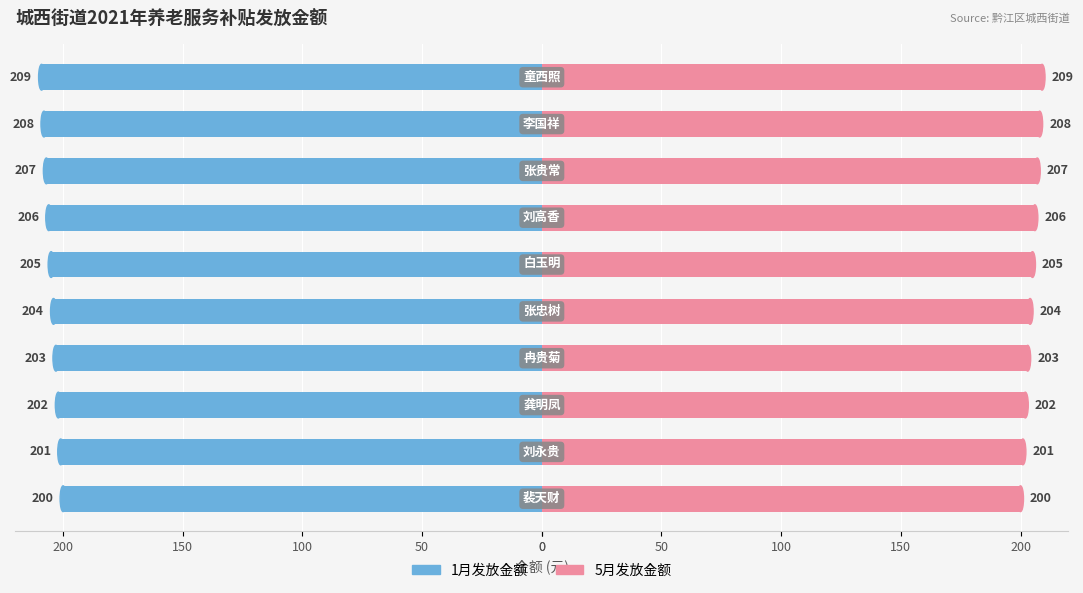

Reading left to right, list all the values displayed in this chart.

1月发放金额: -200	-201	-202	-203	-204	-205	-206	-207	-208	-209
5月发放金额: 200	201	202	203	204	205	206	207	208	209